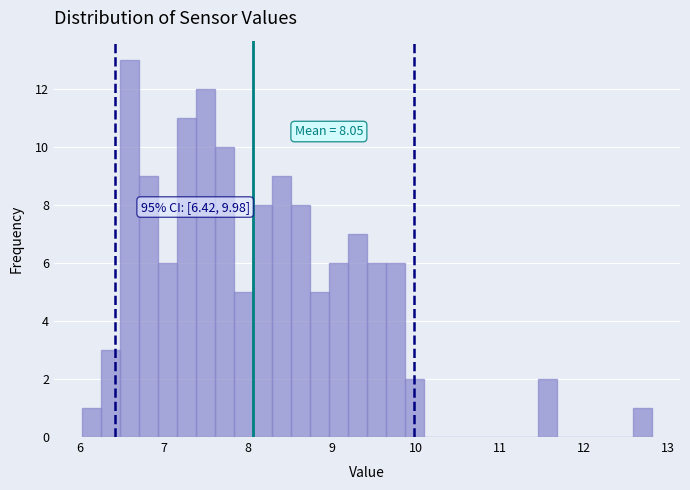

Around what value on the x-axis is the tallest bar? Give the approximate position of its centre, as read against the axis.

6.6